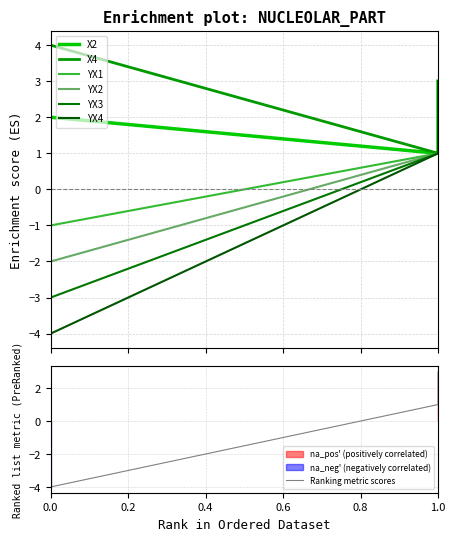

Which series has the largest total across all categories?

X4